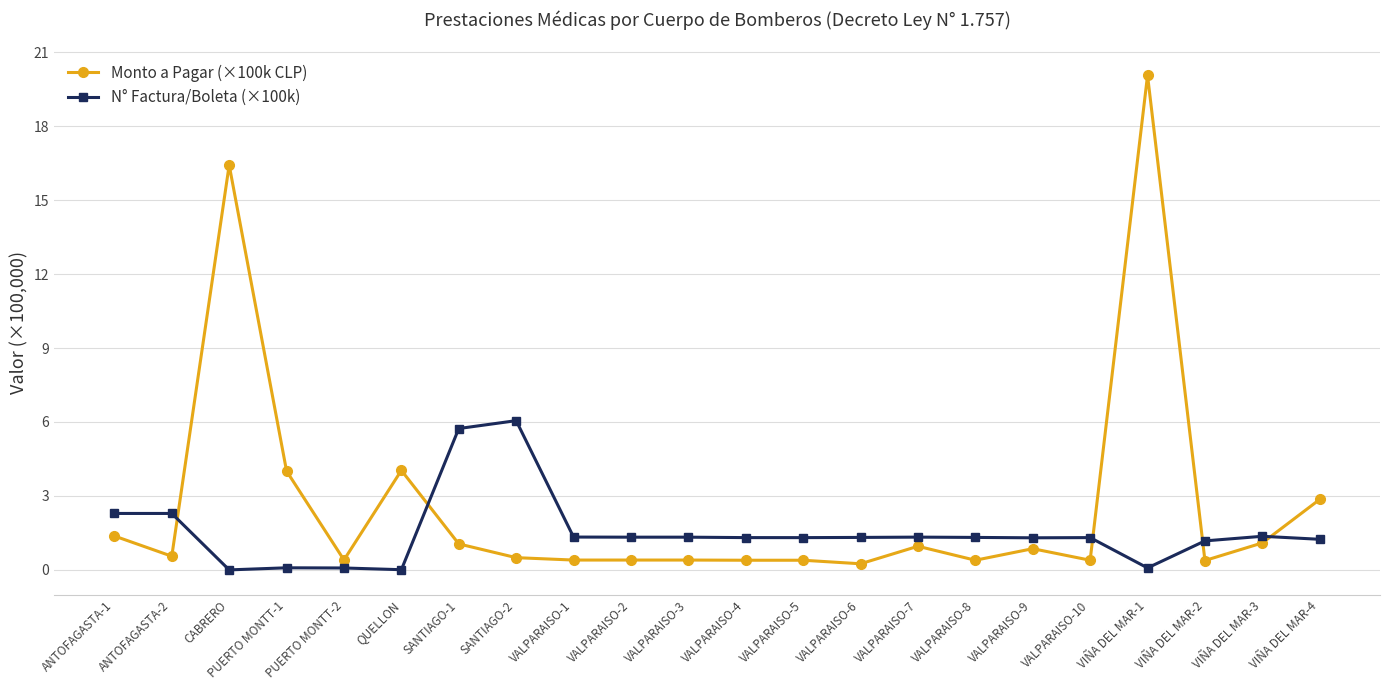

At which label does Monto a Pagar (×100k CLP) reach its peak?

VIÑA DEL MAR-1